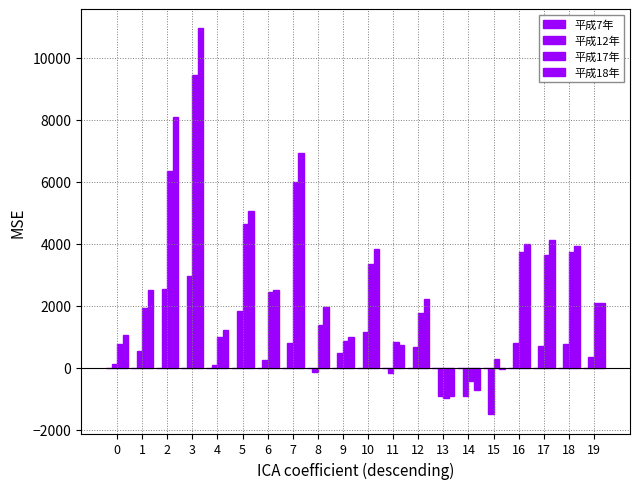

Does the chart contain stacked bars?

No